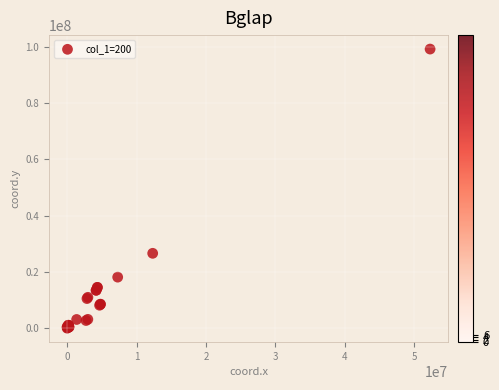

What Y value in the scatter plot is closest to 49619055?

26613934.0